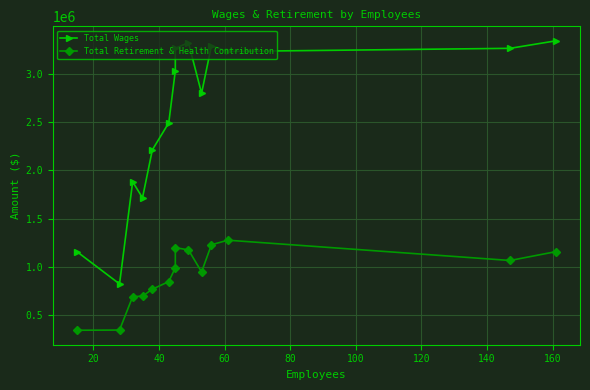

At 20, list the series in order from smallest to largest.

Total Retirement & Health Contribution, Total Wages